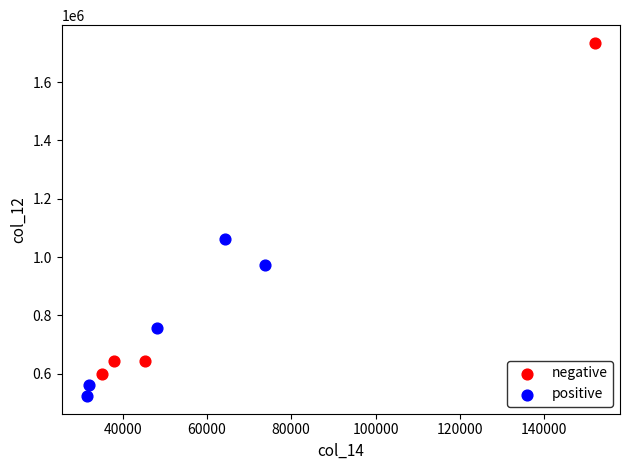

Which series reaches the minimum Y coordinate?

positive